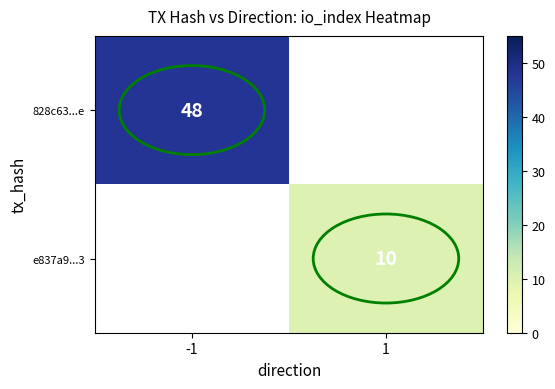

How many distinct data groups are displayed?

2